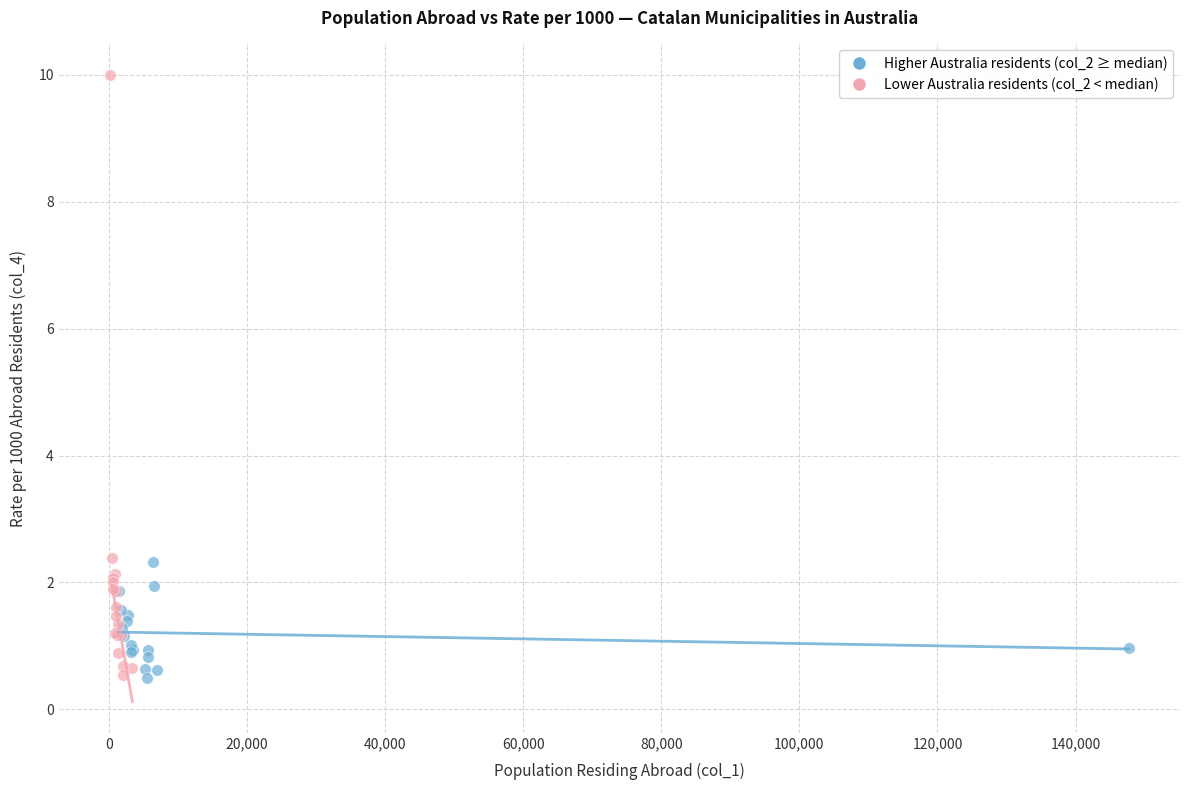

Which series contains the highest Y value?

Lower Australia residents (col_2 < median)